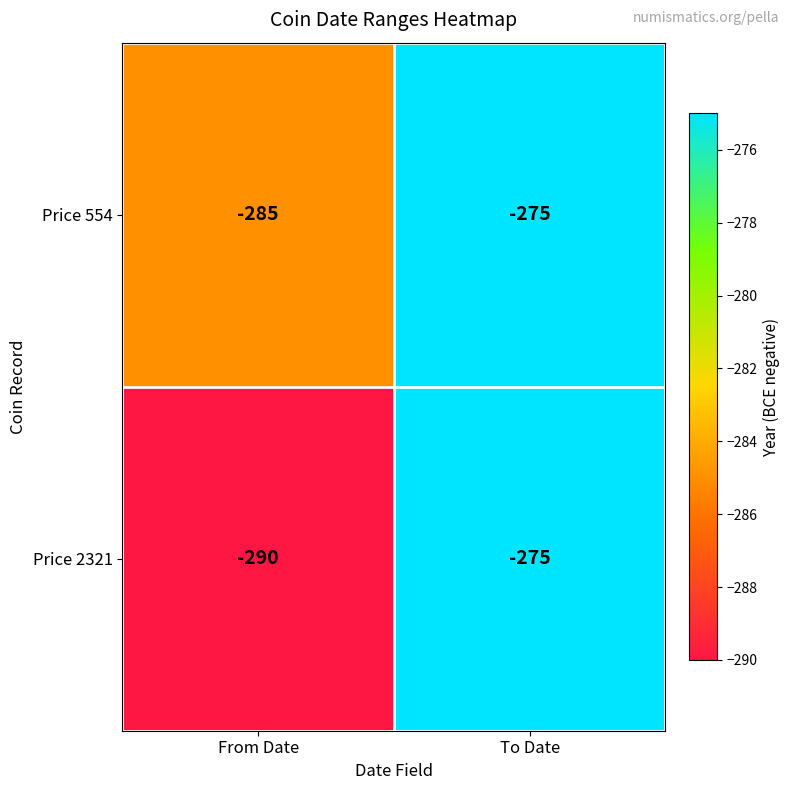

The Price 554 series shows -60 at To Date. True or false?

False